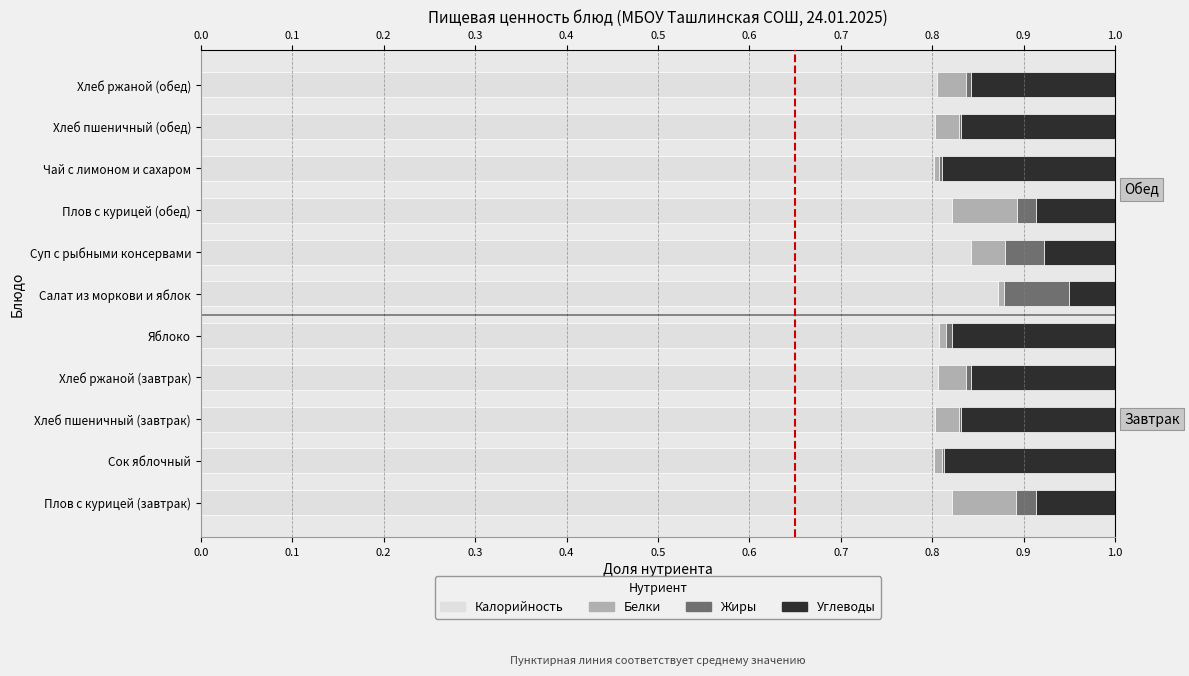

The value of Калорийность at Плов с курицей (завтрак) is 0.8. True or false?

True